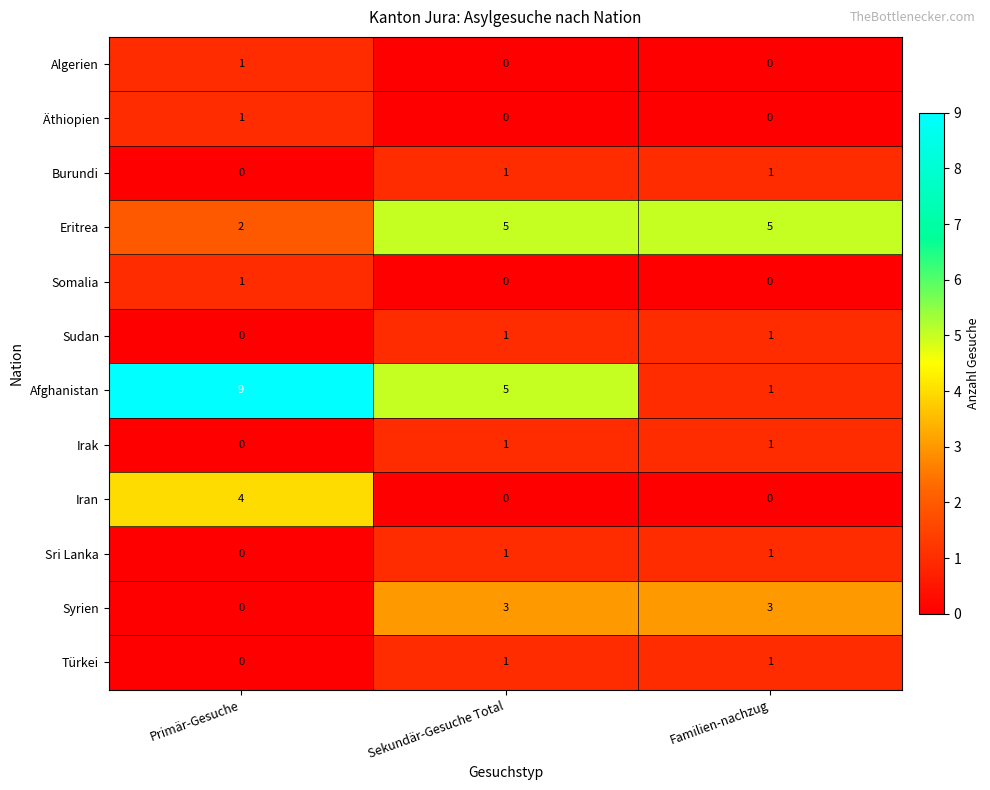

What is the difference between the highest and lowest values at Sekundär-Gesuche Total?

5